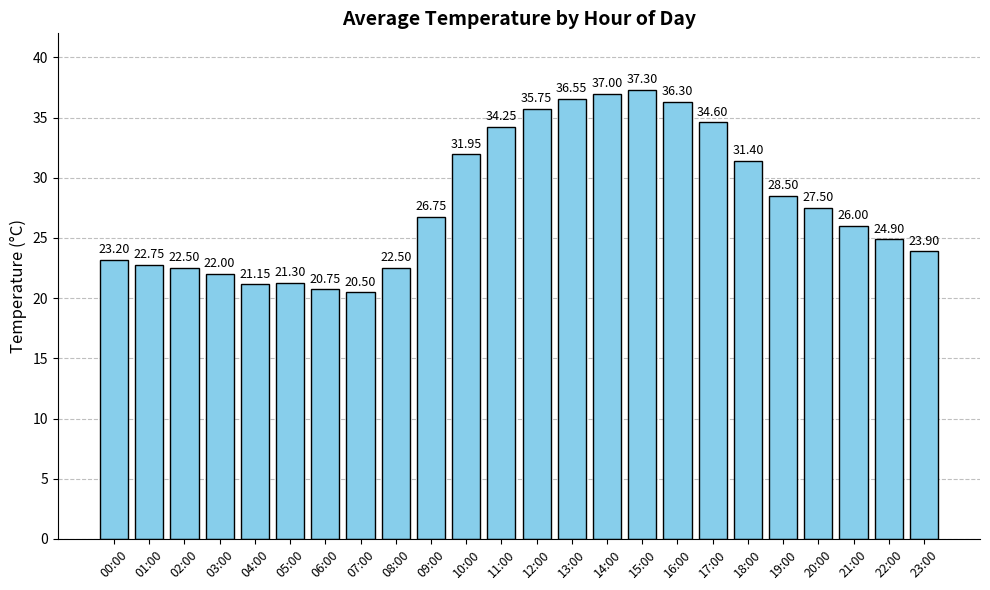

At which category does the chart reach its minimum across all series?

07:00